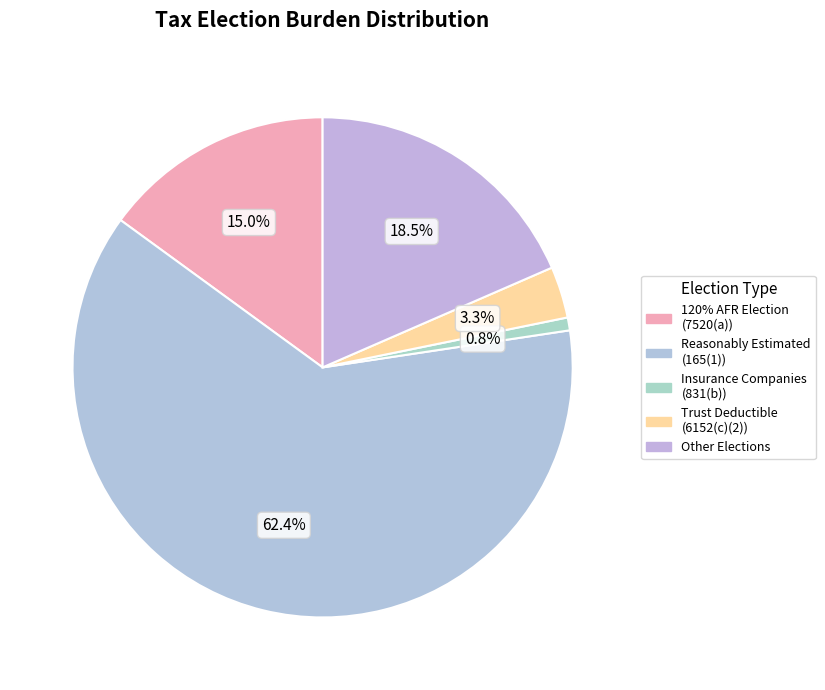

To the nearest percent, what is the difference between the largest and smallest slice percentages?

62%